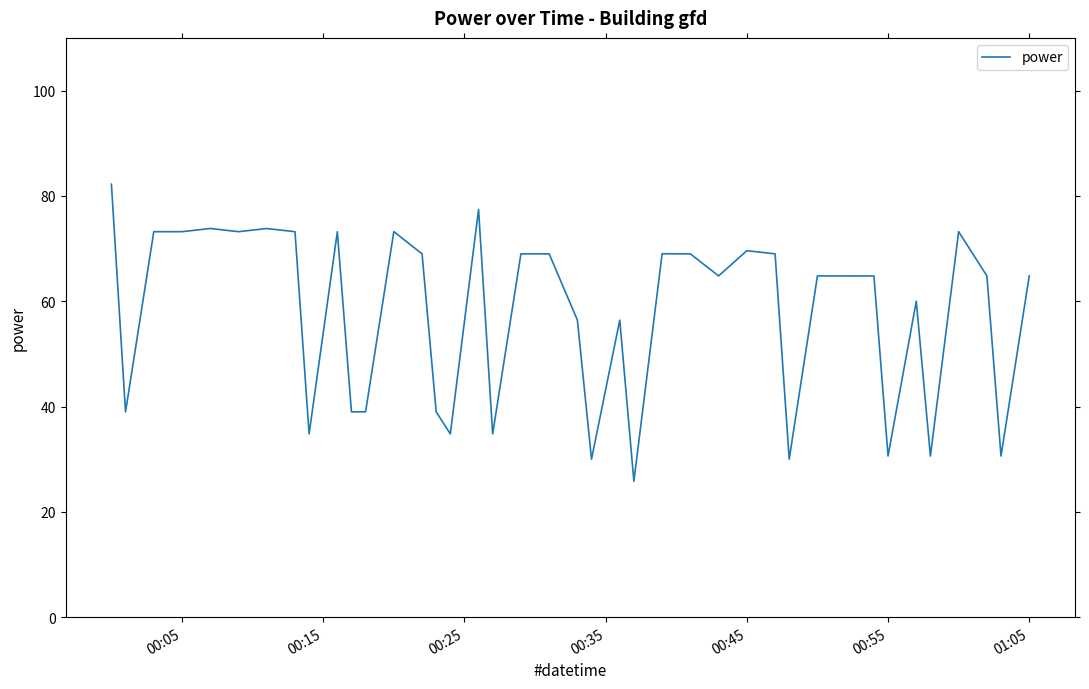

What is the maximum value shown in the chart?

82.2